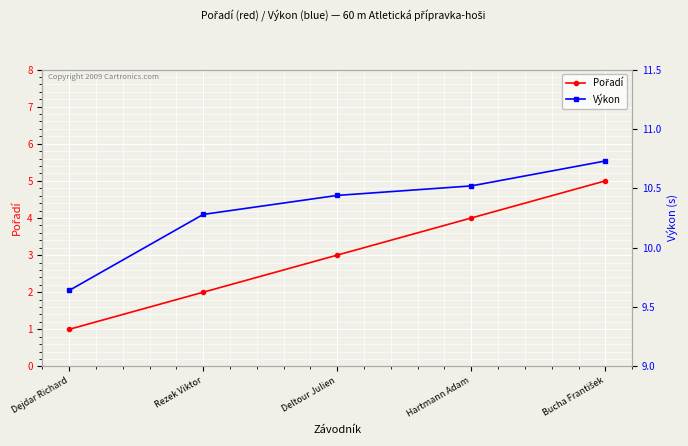

Where is Výkon nearest to the value 10?

Rezek Viktor